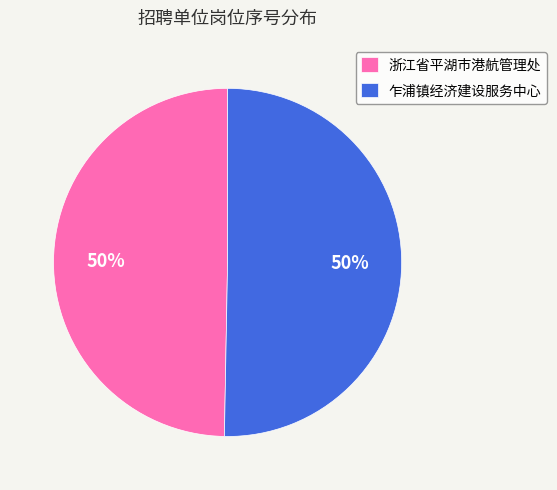

To the nearest percent, what percentage of the pie is 浙江省平湖市港航管理处?

50%